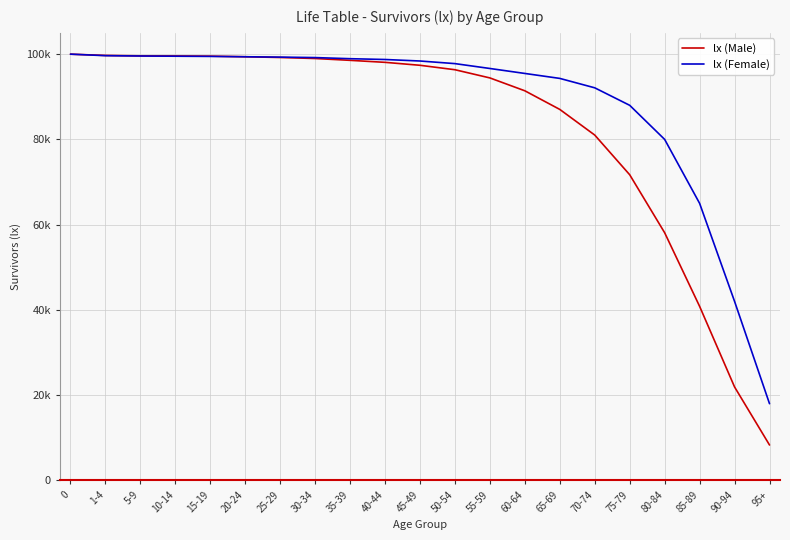

At 50-54, list the series in order from smallest to largest.

lx (Male), lx (Female)